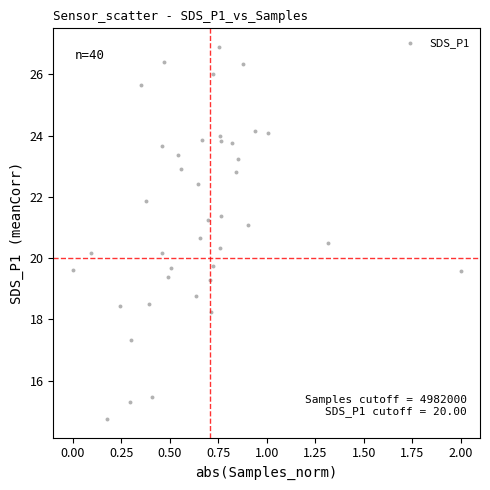

What is the range of X values (max minus min)?

2.0